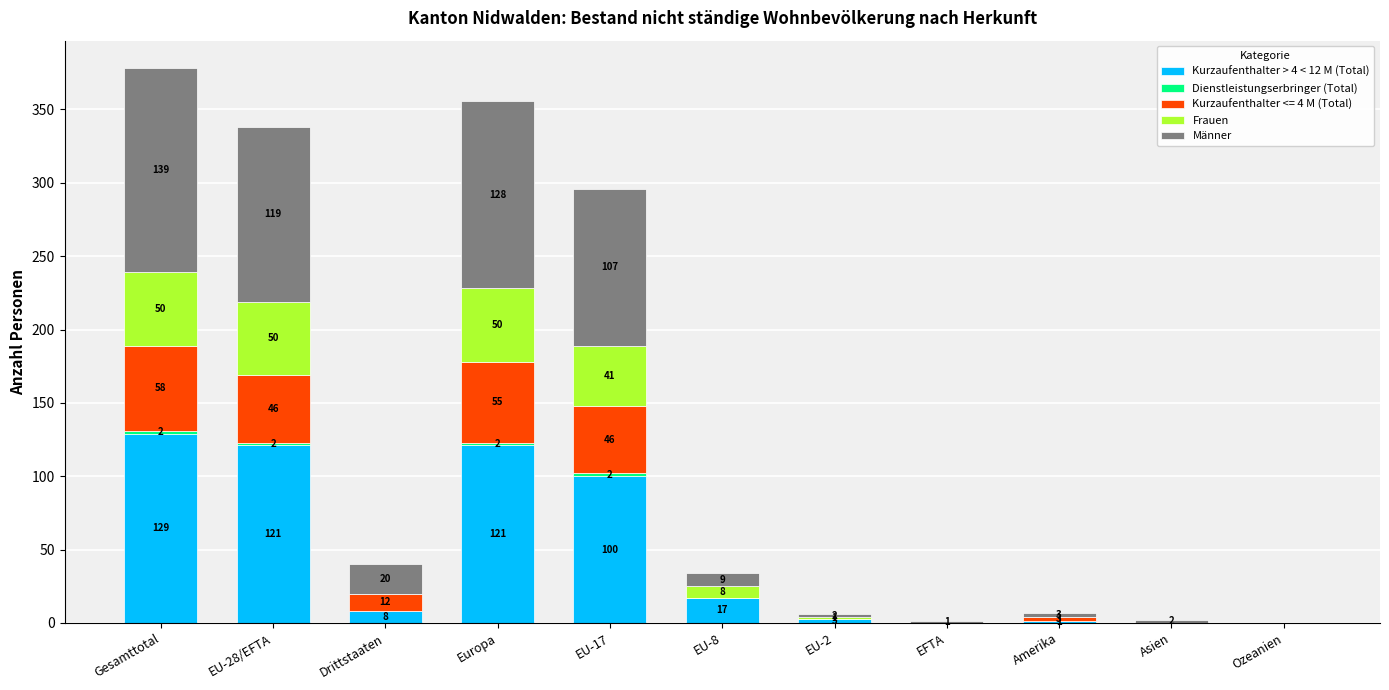

The Kurzaufenthalter > 4 < 12 M (Total) series shows 145 at EU-17. True or false?

False